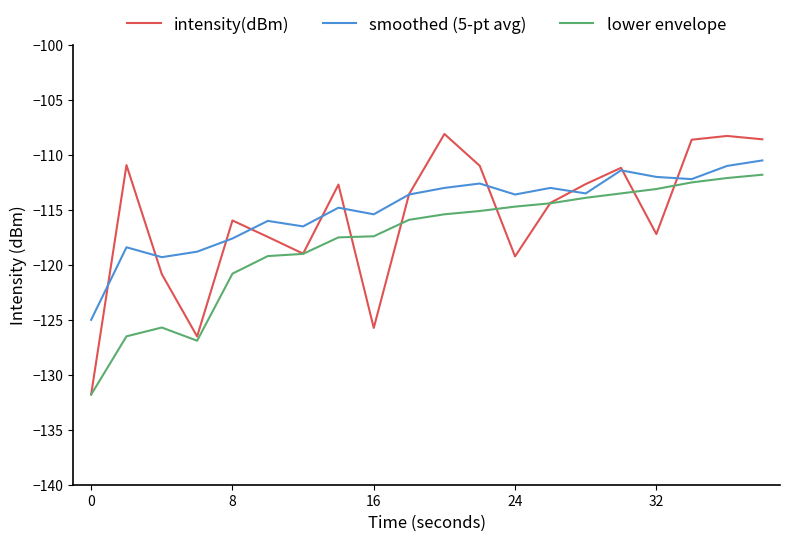

What is the maximum value for smoothed (5-pt avg)?

-110.5